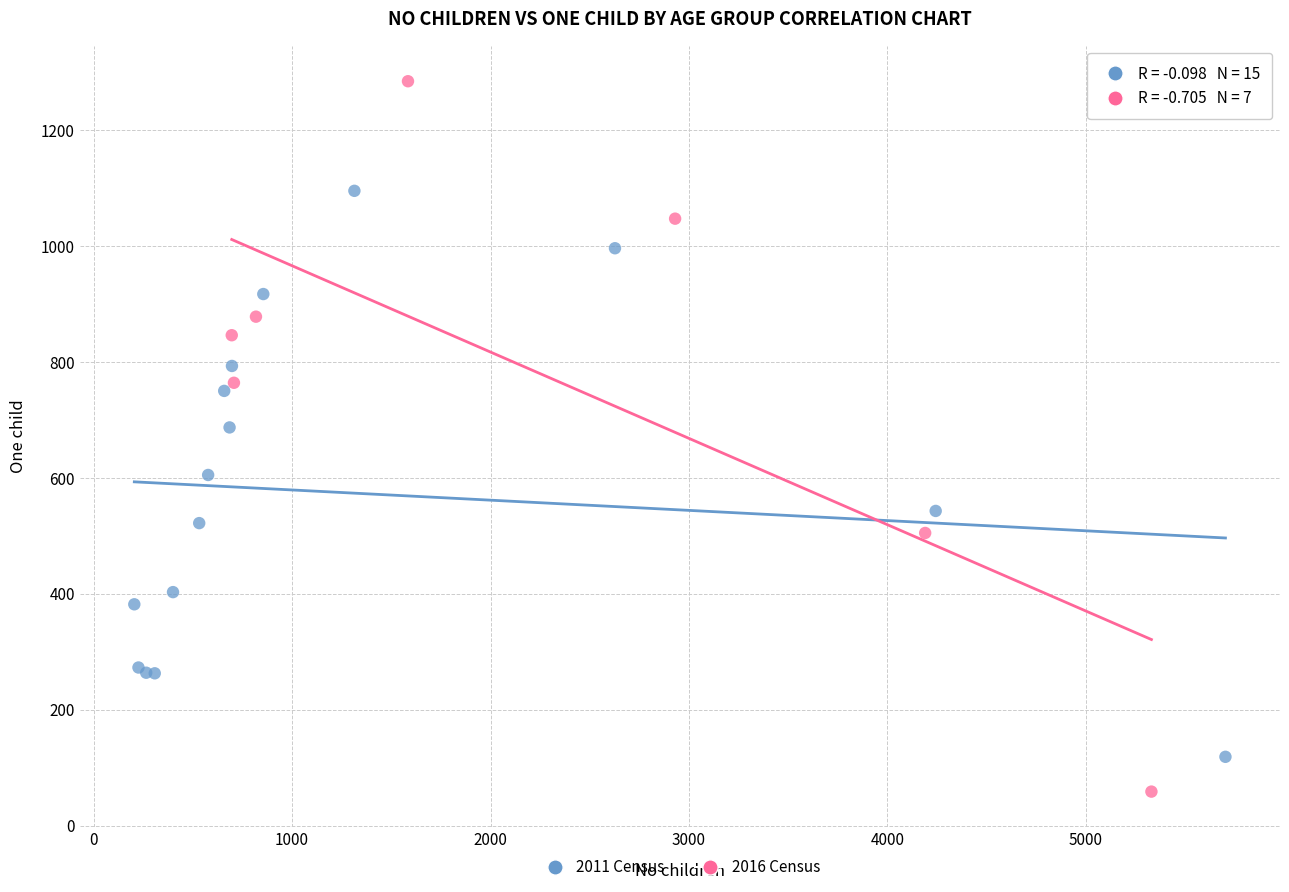

Which series reaches the minimum Y coordinate?

2016 Census